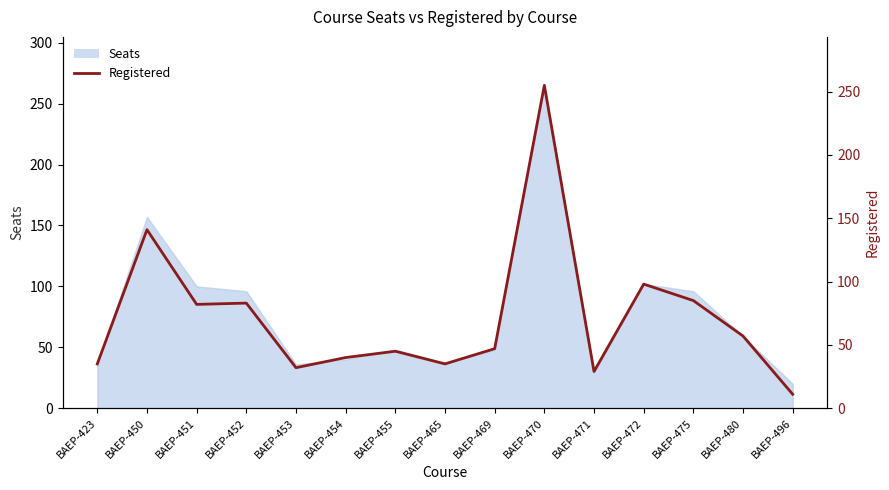

What is the value of the 8th point from the left?

35